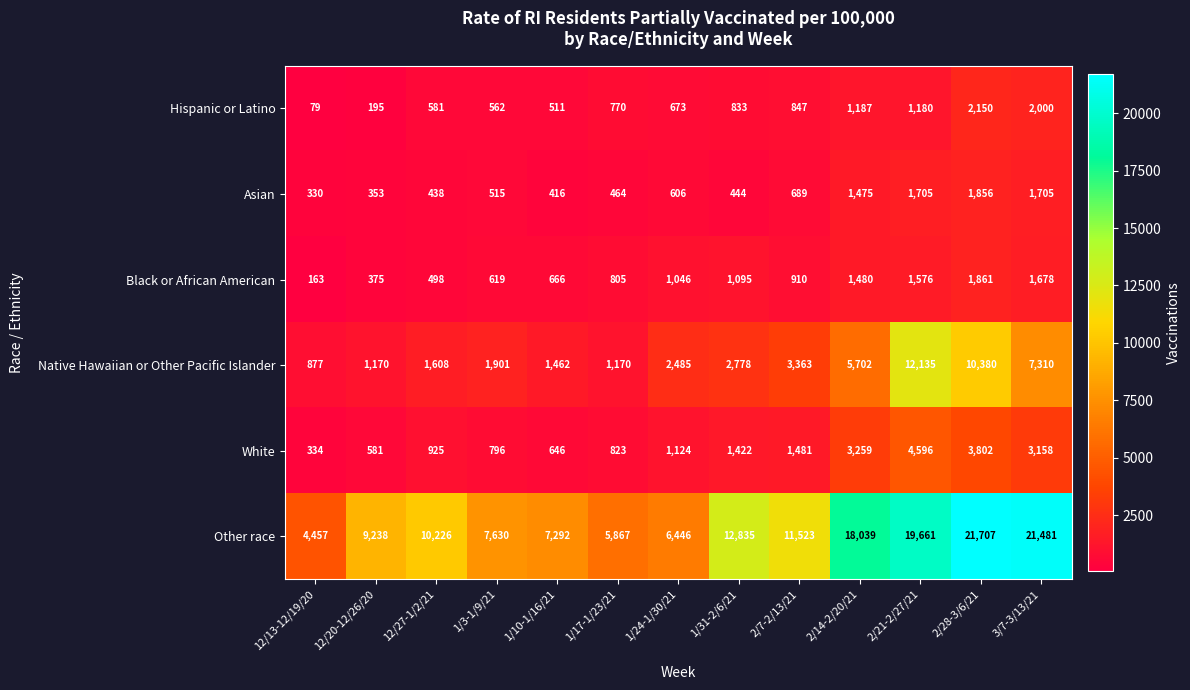

What is the total value across all series at 1/17-1/23/21?

9899